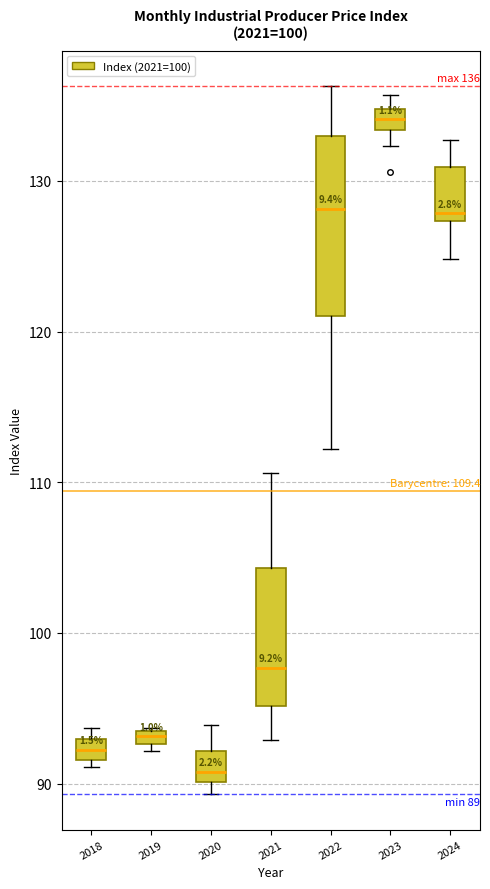

Comparing the boxes themselves (not the whiskers), which one is the tallest?

2022